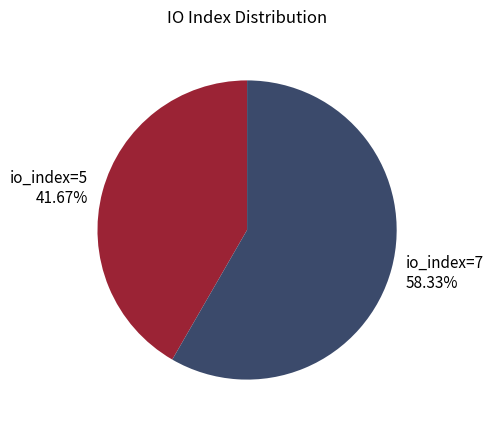

Which slice is the largest?

io_index=7